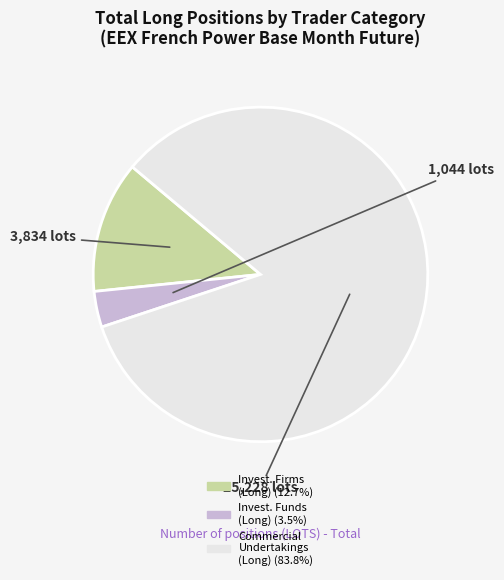

Does any single category account for the majority?

Yes